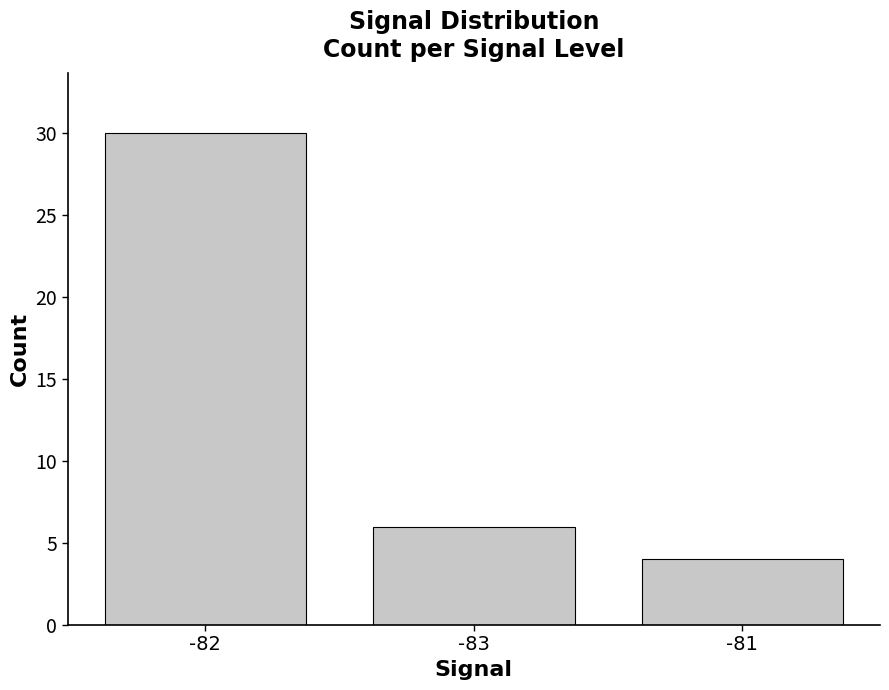

Does the chart contain stacked bars?

No